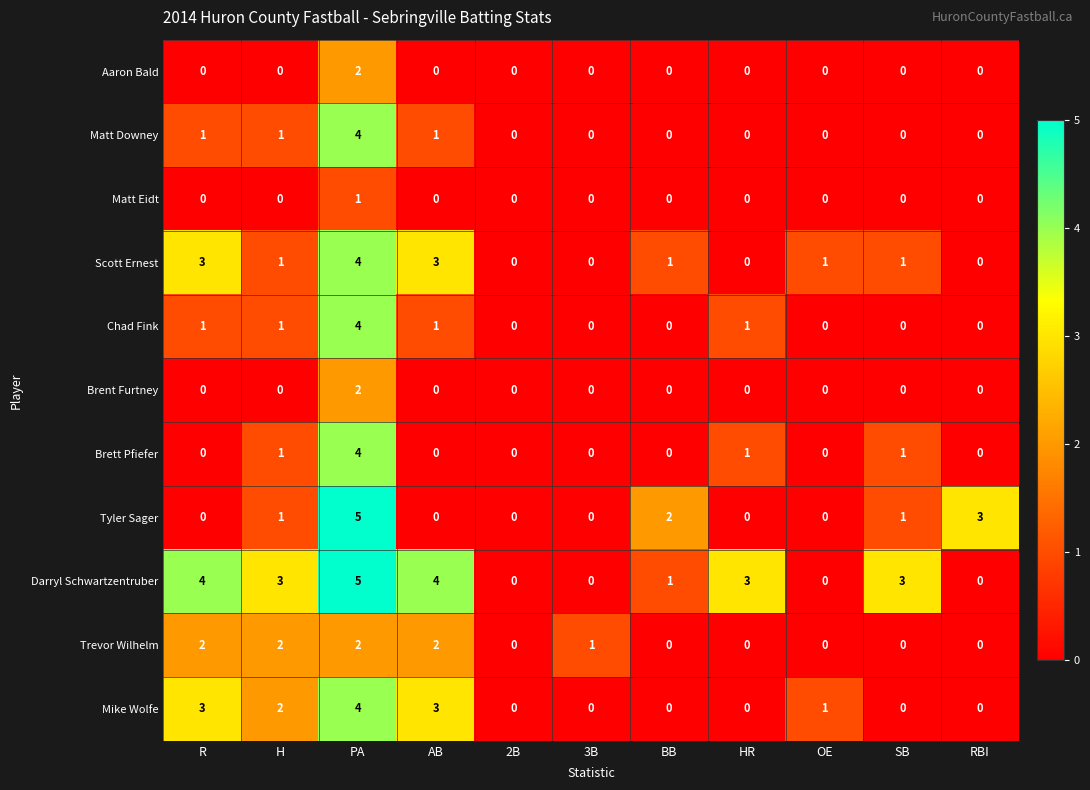

What is the greatest value displayed?

5